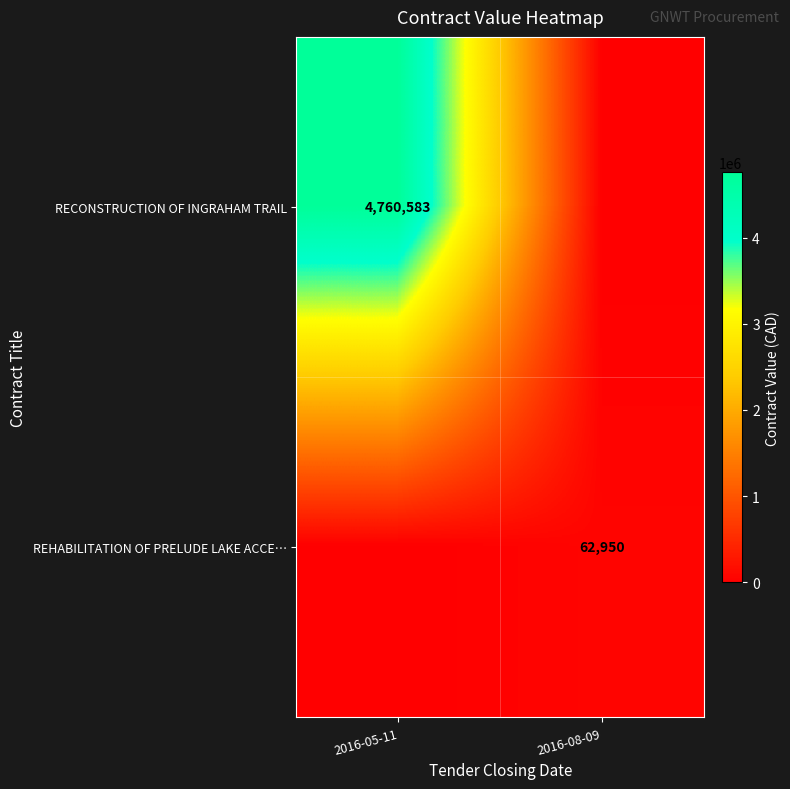

Is the value of REHABILITATION OF PRELUDE LAKE ACCE… at 2016-08-09 greater than the value of RECONSTRUCTION OF INGRAHAM TRAIL at 2016-05-11?

No